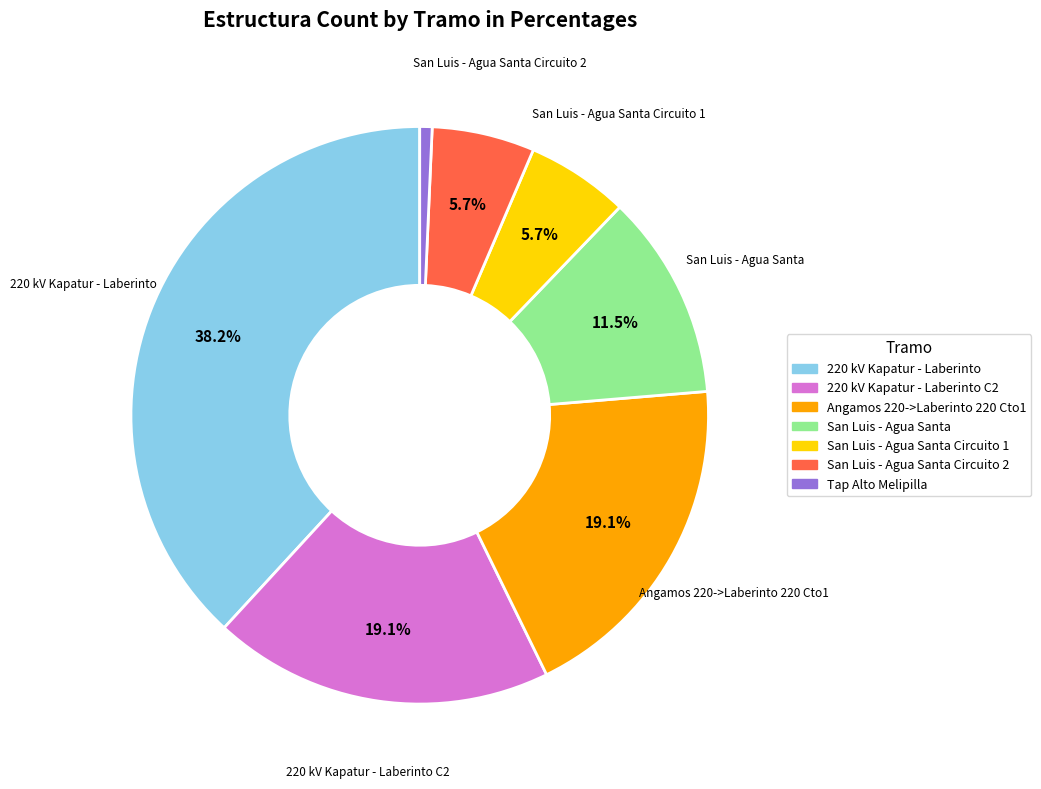

What is the ratio of the value at San Luis - Agua Santa to the value at San Luis - Agua Santa Circuito 1?

2.0